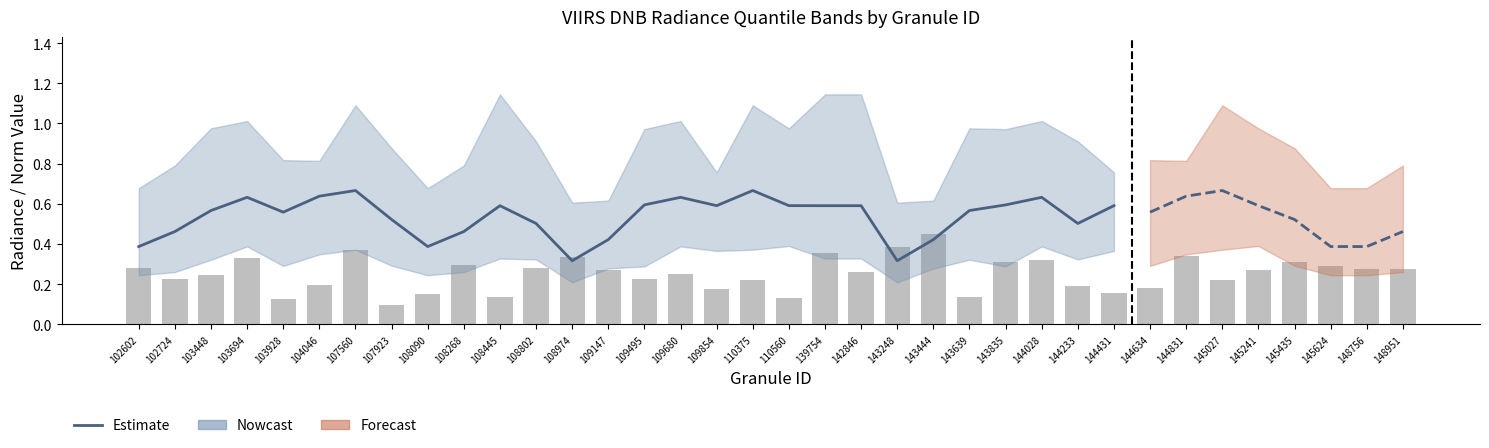

The rade9_bin_3q series shows 0.9 at 107923. True or false?

True